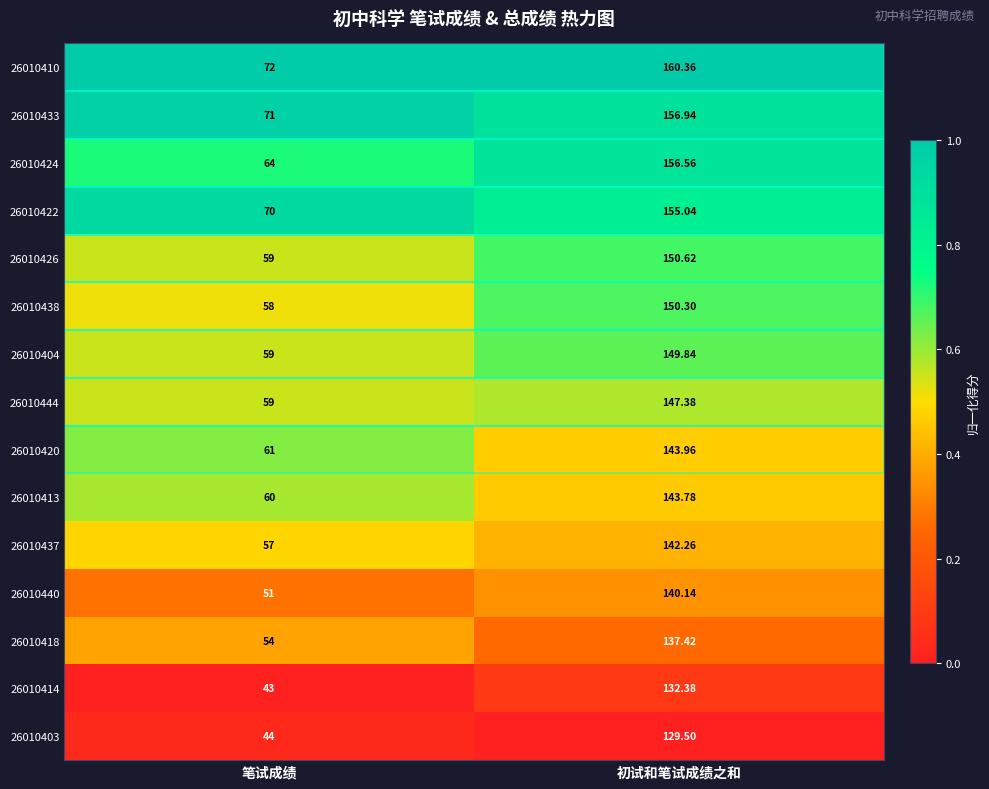

At which label is 26010403 closest to 86?

笔试成绩